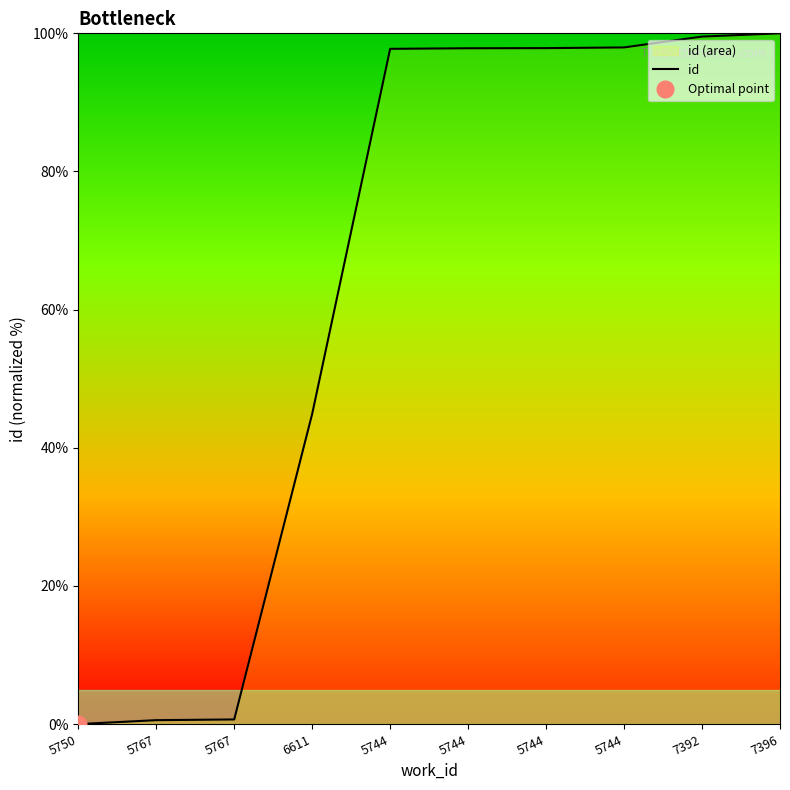

How many data points does each series have?

10